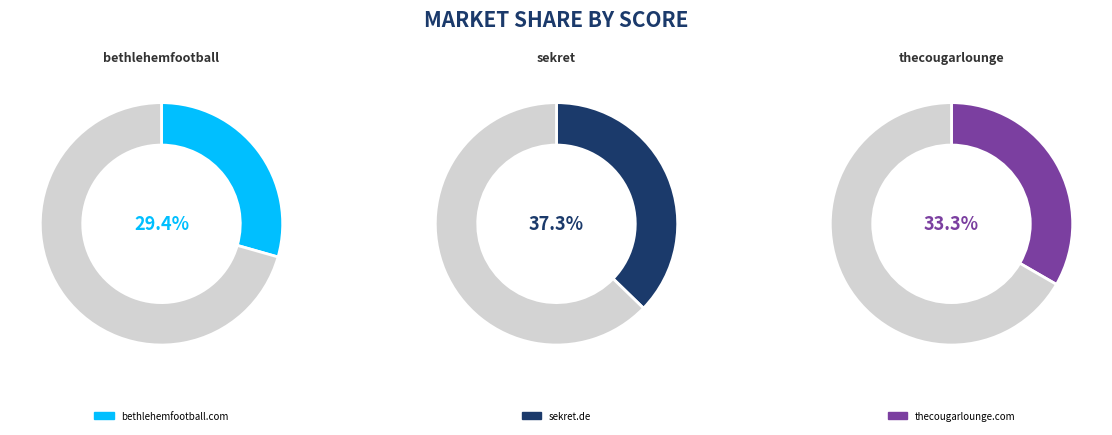

What portion of the pie excludes sekret.de?

62.7%